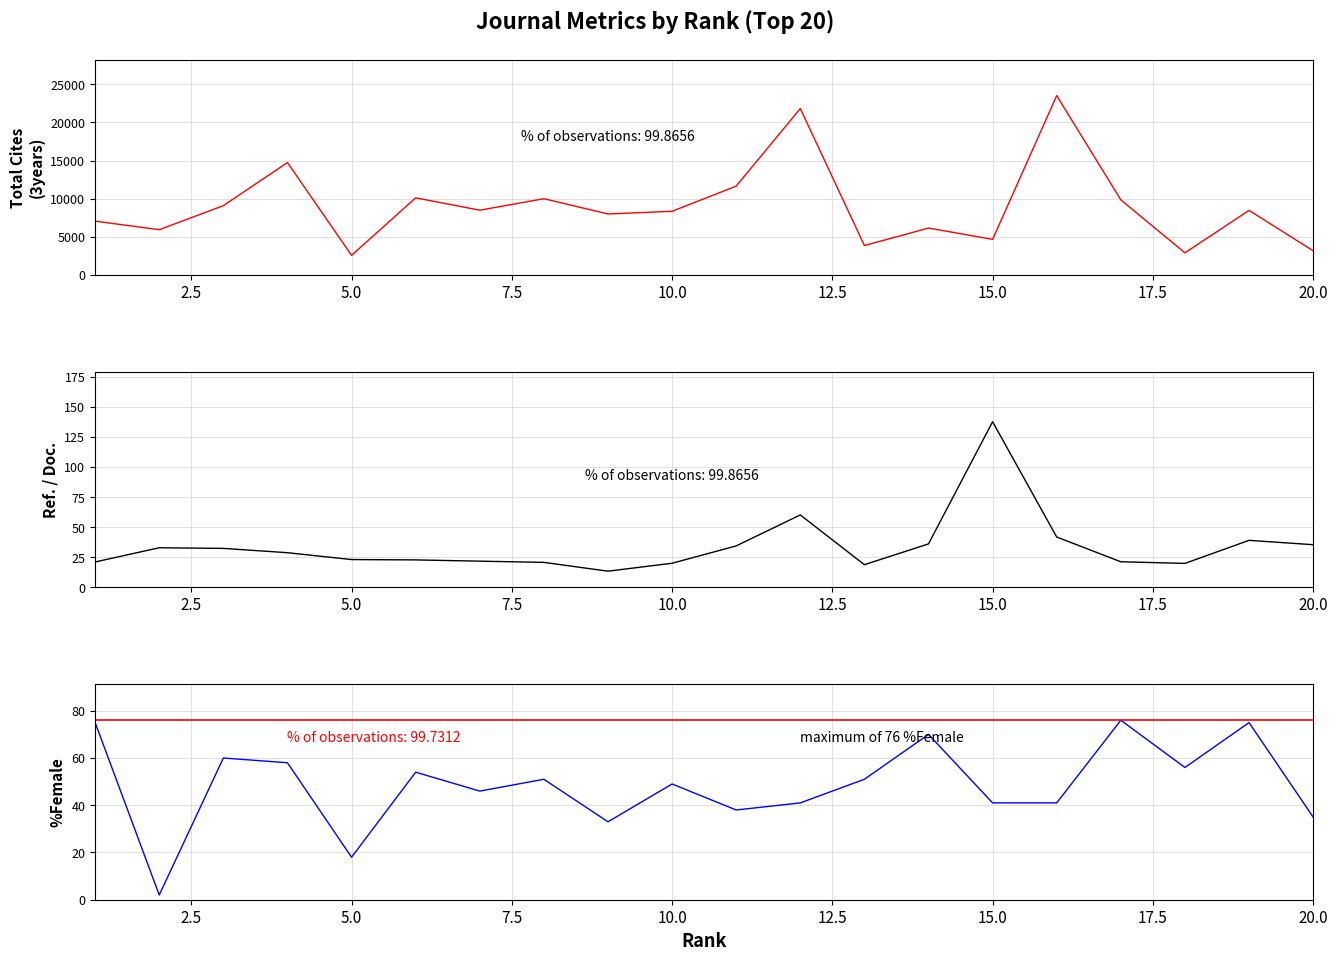

Count the number of data series in this chart.

3